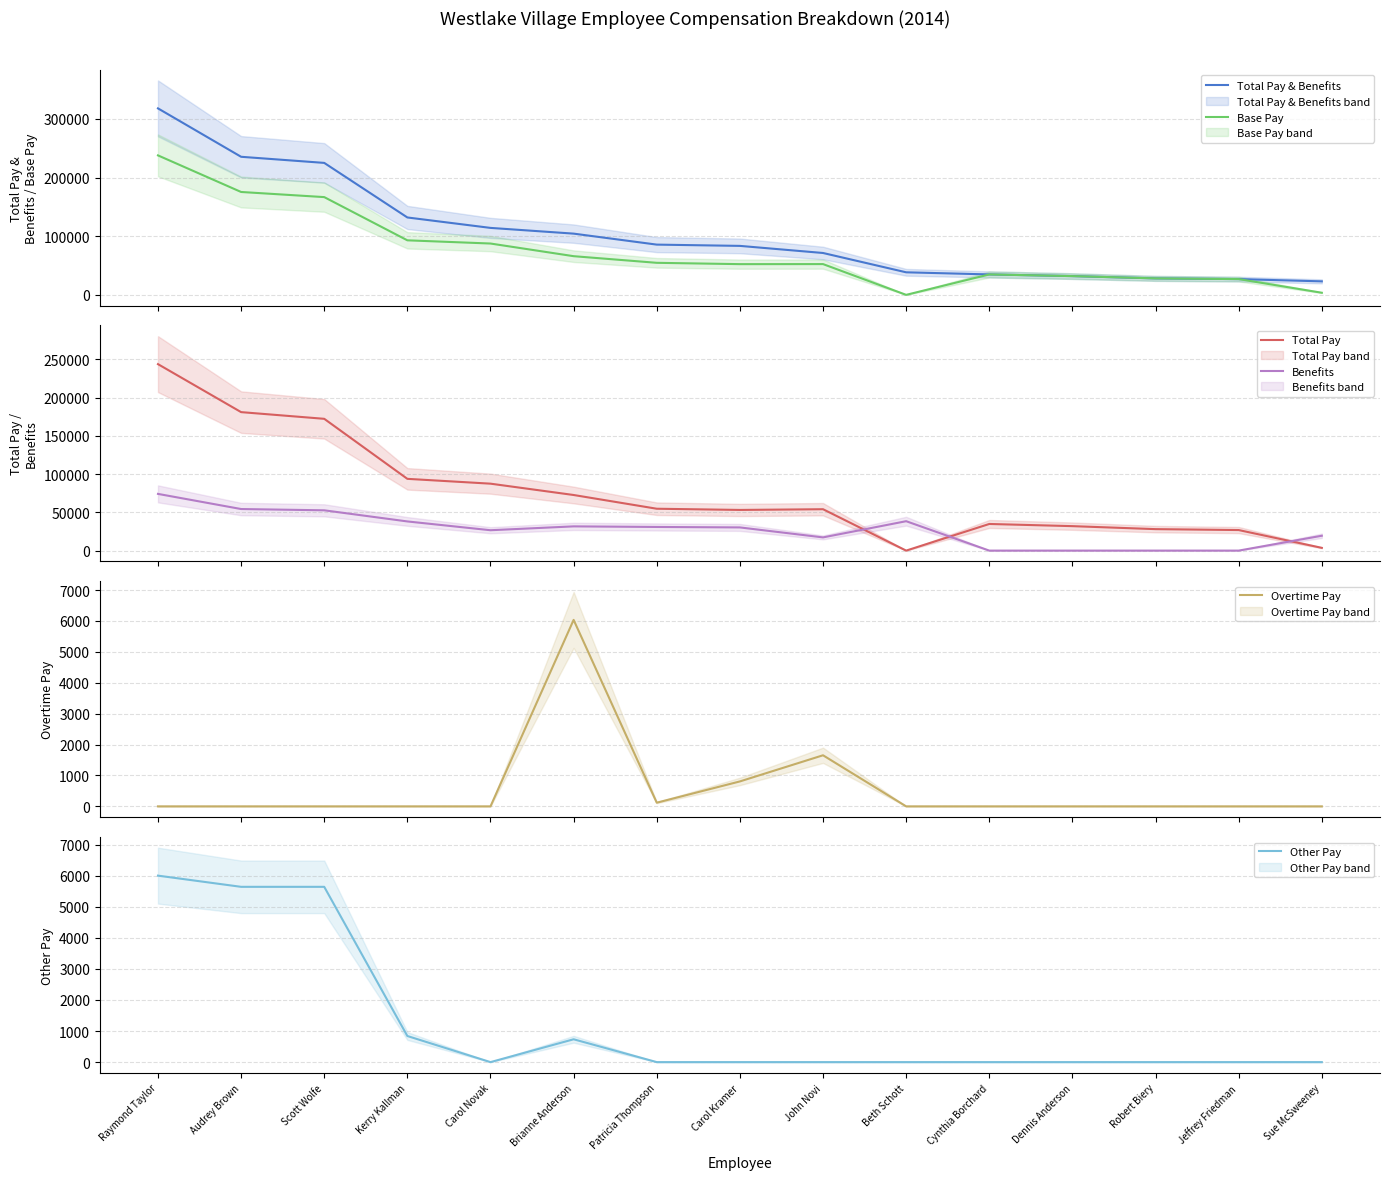

What is the highest value of the Total Pay & Benefits series?

318052